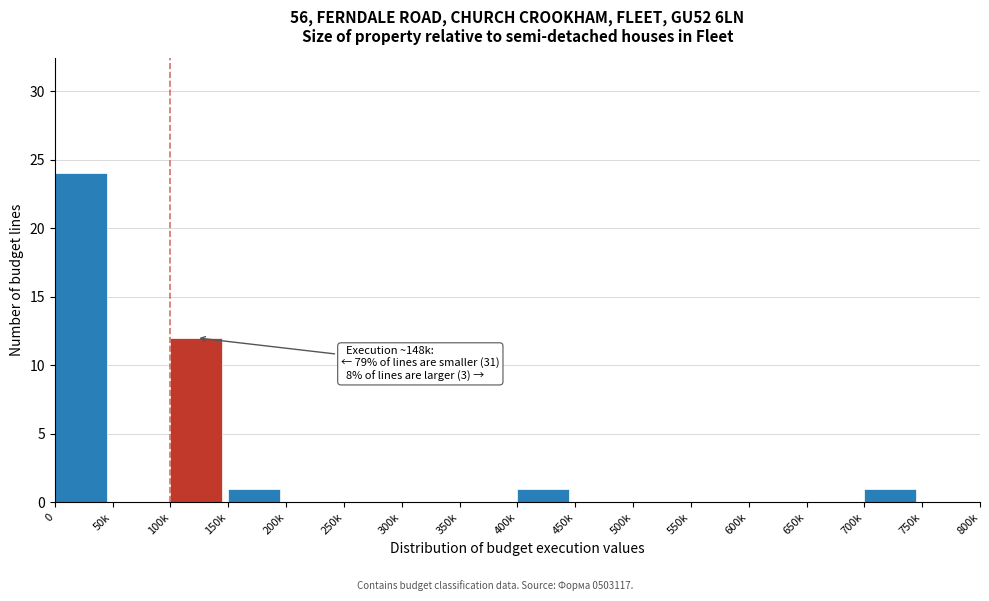

Reading right to left, list all the values displayed in this chart.

750k=0	700k=1	650k=0	600k=0	550k=0	500k=0	450k=0	400k=1	350k=0	300k=0	250k=0	200k=0	150k=1	100k=12	50k=0	0=24